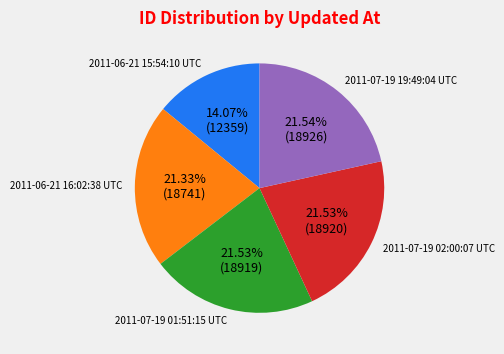

Approximately how many times larger is the value at 2011-07-19 02:00:07 UTC compared to 2011-07-19 19:49:04 UTC?

1.0